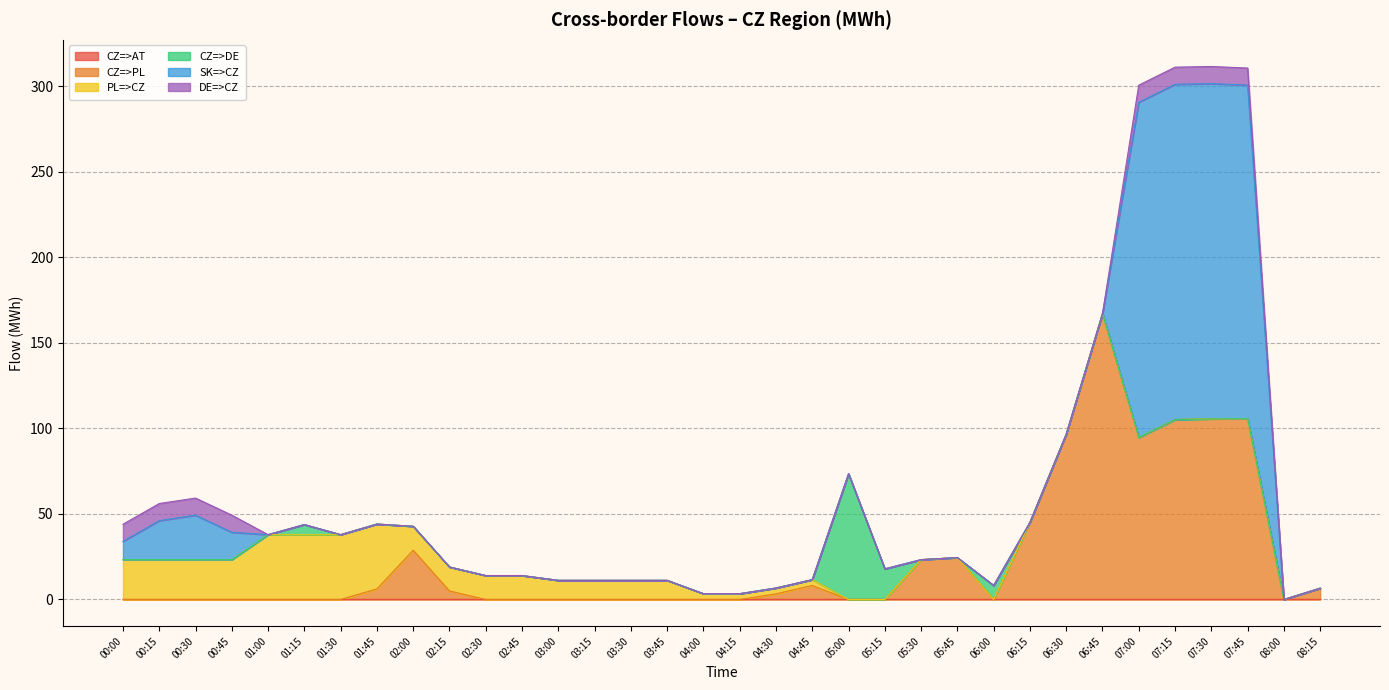

Reading right to left, list all the values displayed in this chart.

CZ=>AT: 08:15=0.0	08:00=0.0	07:45=0.0	07:30=0.0	07:15=0.0	07:00=0.0	06:45=0.0	06:30=0.0	06:15=0.0	06:00=0.0	05:45=0.0	05:30=0.0	05:15=0.0	05:00=0.0	04:45=0.0	04:30=0.0	04:15=0.0	04:00=0.0	03:45=0.0	03:30=0.0	03:15=0.0	03:00=0.0	02:45=0.0	02:30=0.0	02:15=0.0	02:00=0.0	01:45=0.0	01:30=0.0	01:15=0.0	01:00=0.0	00:45=0.0	00:30=0.0	00:15=0.0	00:00=0.0
CZ=>PL: 08:15=6.6	08:00=0.0	07:45=105.7	07:30=105.6	07:15=105.2	07:00=94.7	06:45=167.1	06:30=96.6	06:15=45.1	06:00=0.0	05:45=24.5	05:30=23.3	05:15=0.0	05:00=0.0	04:45=8.2	04:30=3.3	04:15=0.0	04:00=0.0	03:45=0.0	03:30=0.0	03:15=0.0	03:00=0.0	02:45=0.0	02:30=0.0	02:15=5.0	02:00=28.8	01:45=6.2	01:30=0.0	01:15=0.0	01:00=0.0	00:45=0.0	00:30=0.0	00:15=0.0	00:00=0.0
PL=>CZ: 08:15=0.0	08:00=0.0	07:45=0.0	07:30=0.0	07:15=0.0	07:00=0.0	06:45=0.0	06:30=0.0	06:15=0.0	06:00=0.0	05:45=0.0	05:30=0.0	05:15=0.0	05:00=0.0	04:45=3.4	04:30=3.4	04:15=3.4	04:00=3.4	03:45=11.2	03:30=11.2	03:15=11.2	03:00=11.2	02:45=14.0	02:30=14.0	02:15=14.0	02:00=14.0	01:45=37.9	01:30=37.9	01:15=37.9	01:00=37.9	00:45=23.3	00:30=23.3	00:15=23.3	00:00=23.3
CZ=>DE: 08:15=0.0	08:00=0.0	07:45=0.0	07:30=0.0	07:15=0.0	07:00=0.0	06:45=0.0	06:30=0.0	06:15=0.0	06:00=8.2	05:45=0.0	05:30=0.0	05:15=17.9	05:00=73.5	04:45=0.0	04:30=0.0	04:15=0.0	04:00=0.0	03:45=0.0	03:30=0.0	03:15=0.0	03:00=0.0	02:45=0.0	02:30=0.0	02:15=0.0	02:00=0.0	01:45=0.0	01:30=0.0	01:15=5.9	01:00=0.0	00:45=0.0	00:30=0.0	00:15=0.0	00:00=0.0
SK=>CZ: 08:15=0.0	08:00=0.0	07:45=195.0	07:30=196.0	07:15=196.0	07:00=196.0	06:45=0.0	06:30=0.0	06:15=0.0	06:00=0.0	05:45=0.0	05:30=0.0	05:15=0.0	05:00=0.0	04:45=0.0	04:30=0.0	04:15=0.0	04:00=0.0	03:45=0.0	03:30=0.0	03:15=0.0	03:00=0.0	02:45=0.0	02:30=0.0	02:15=0.0	02:00=0.0	01:45=0.0	01:30=0.0	01:15=0.0	01:00=0.0	00:45=16.0	00:30=26.0	00:15=22.8	00:00=10.7
DE=>CZ: 08:15=0.0	08:00=0.0	07:45=10.0	07:30=10.0	07:15=10.0	07:00=10.0	06:45=0.0	06:30=0.0	06:15=0.0	06:00=0.0	05:45=0.0	05:30=0.0	05:15=0.0	05:00=0.0	04:45=0.0	04:30=0.0	04:15=0.0	04:00=0.0	03:45=0.0	03:30=0.0	03:15=0.0	03:00=0.0	02:45=0.0	02:30=0.0	02:15=0.0	02:00=0.0	01:45=0.0	01:30=0.0	01:15=0.0	01:00=0.0	00:45=10.0	00:30=10.0	00:15=10.0	00:00=10.0